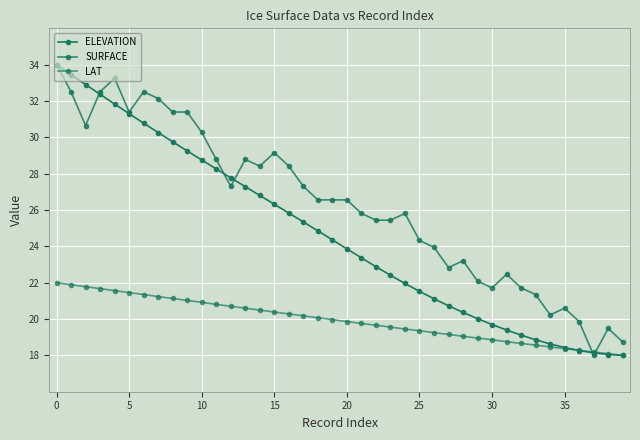

How many data points does each series have?

40